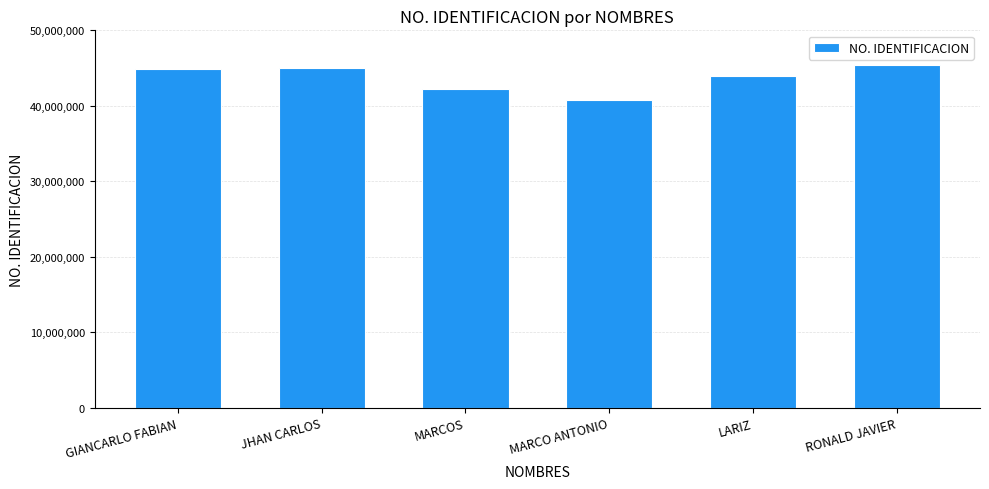

What position from the left is MARCO ANTONIO?

4